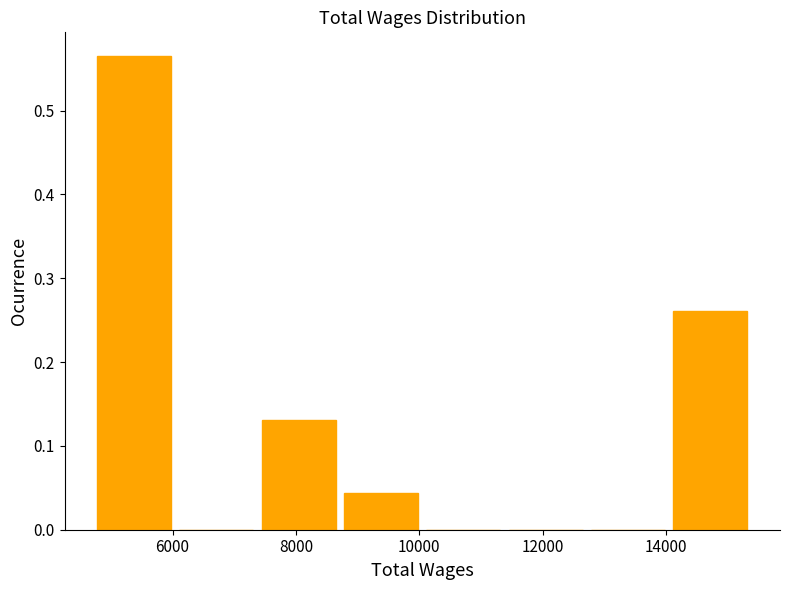

Which range on the x-axis has the tallest bar?

4800 to 6200